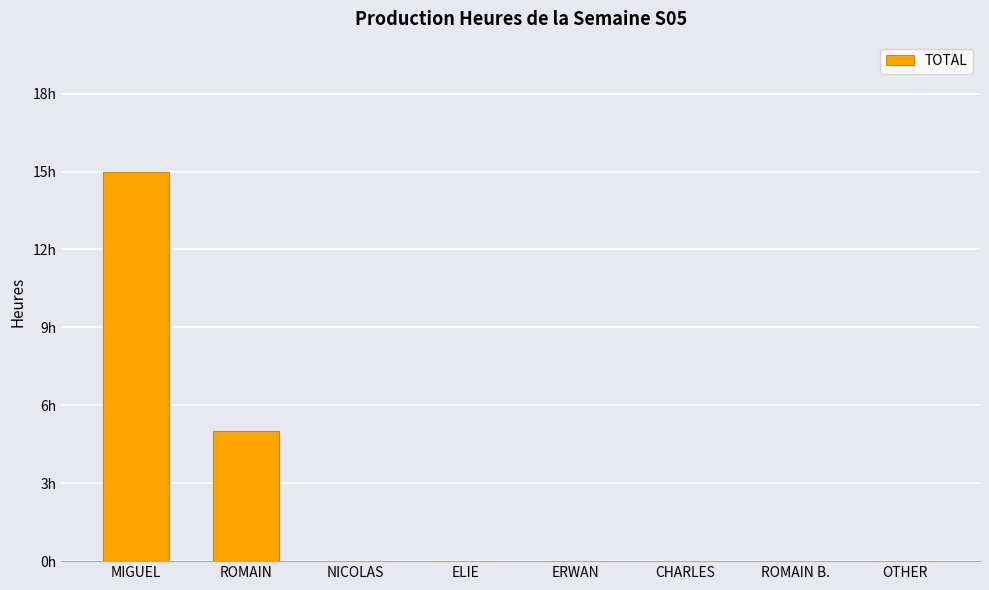

The chart shows a value of 0 at ROMAIN B.. True or false?

True